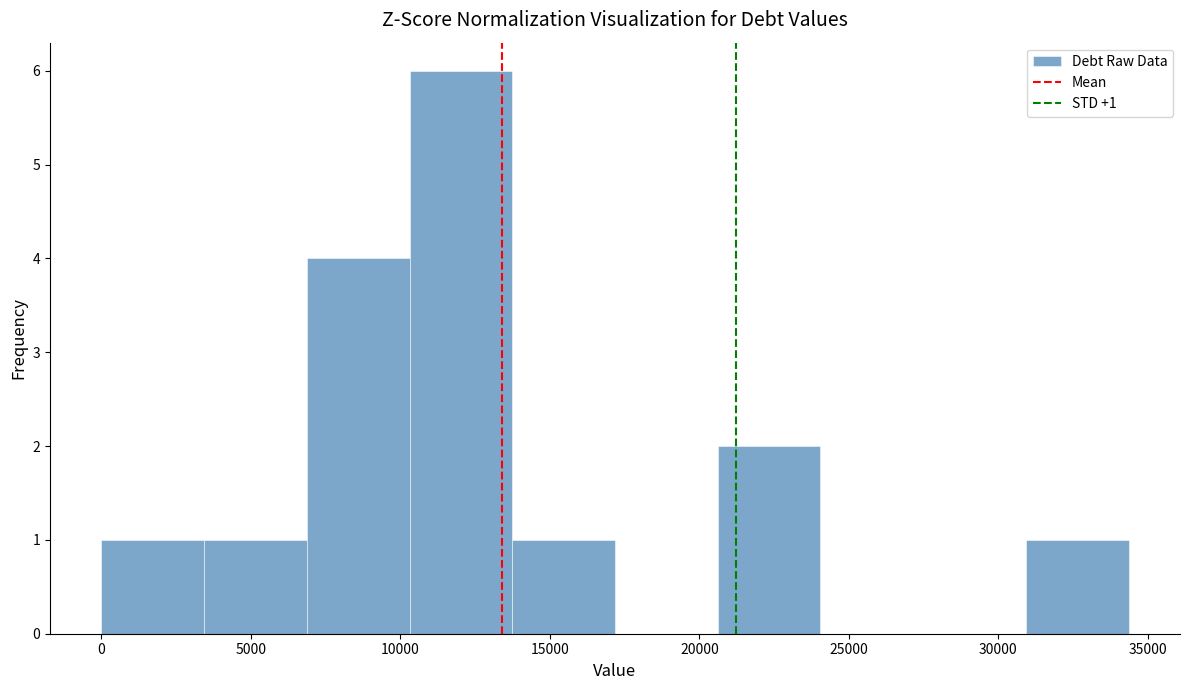

Which range on the x-axis has the tallest bar?

10500 to 13500